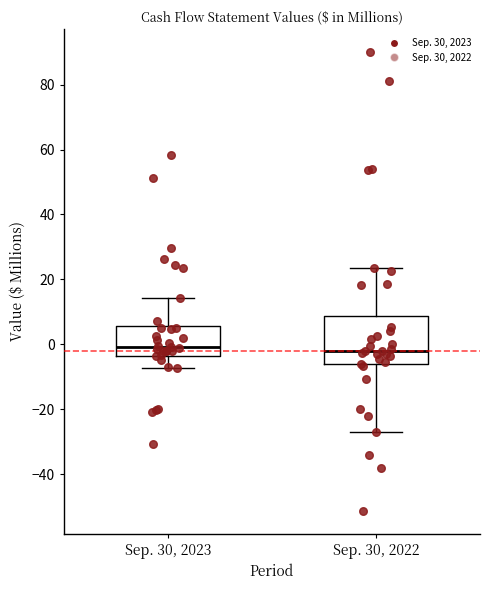

Which box is the tallest, from its lower edge to its upper edge?

Sep. 30, 2022